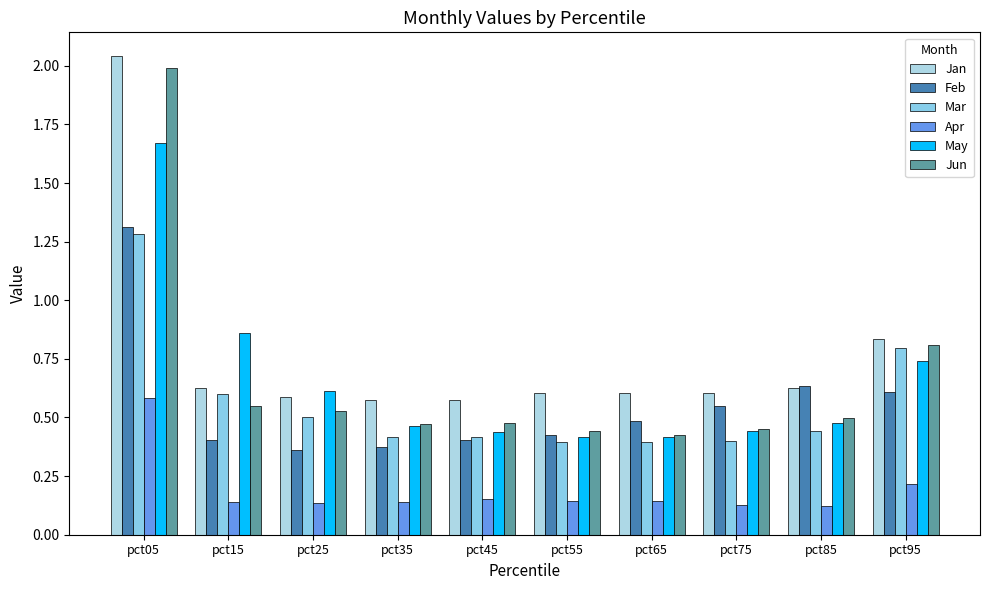

What is the sum of all Feb values?

5.6